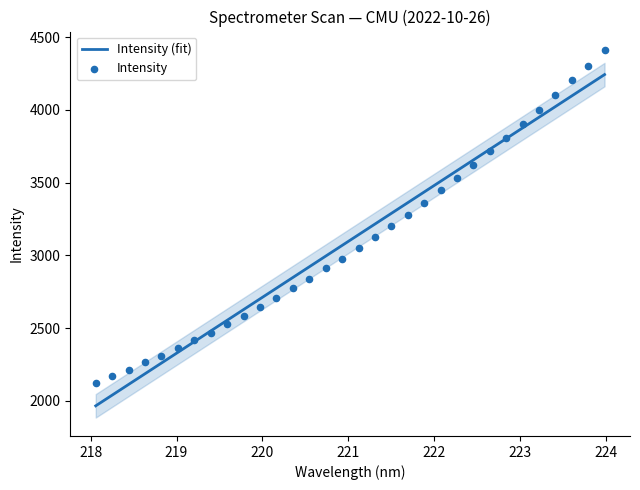

What are all the series names shown in the legend?

Intensity (fit), Intensity